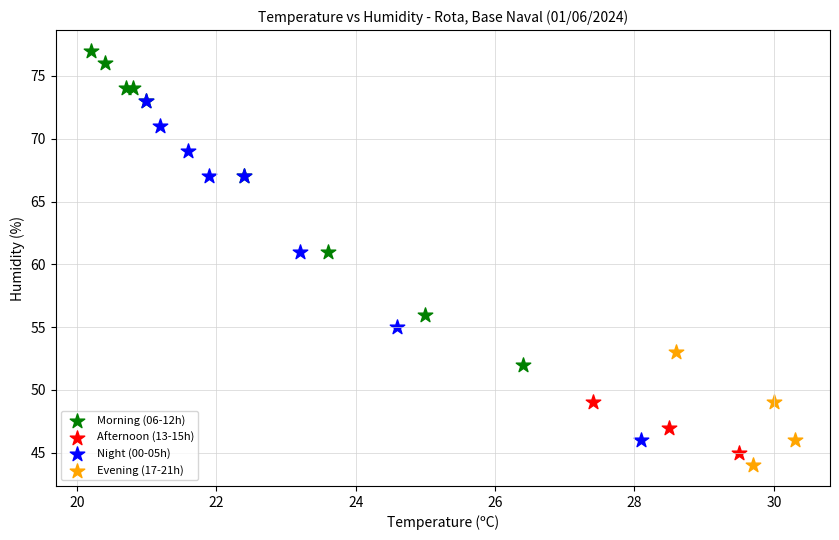

What are all the series names shown in the legend?

Morning (06-12h), Afternoon (13-15h), Night (00-05h), Evening (17-21h)